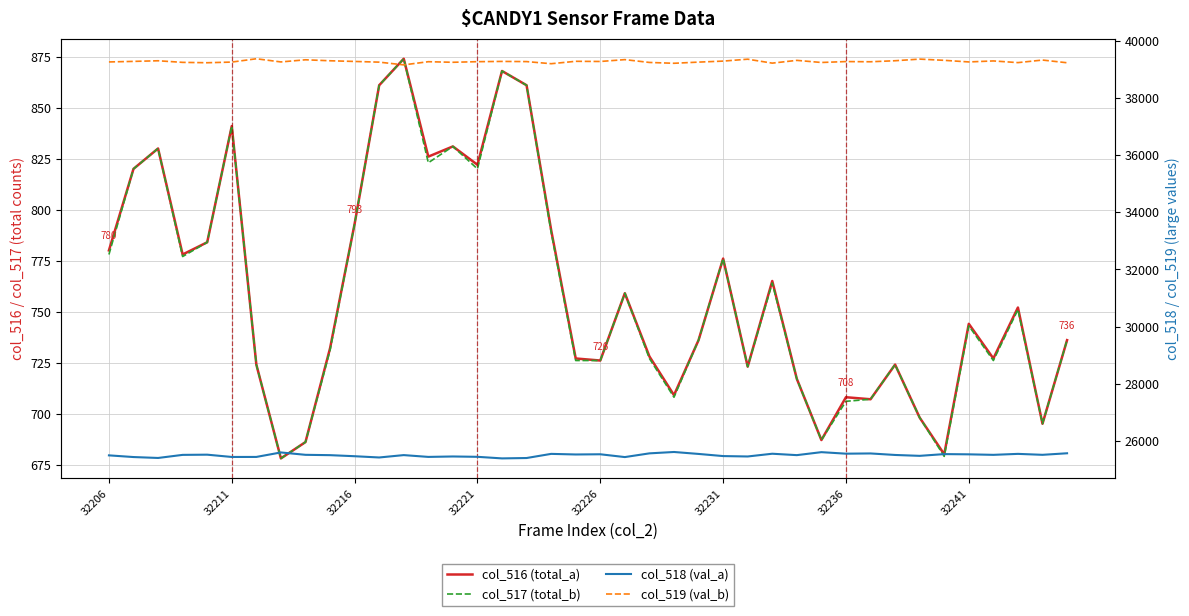

What is the total value across all series at 14?

66366